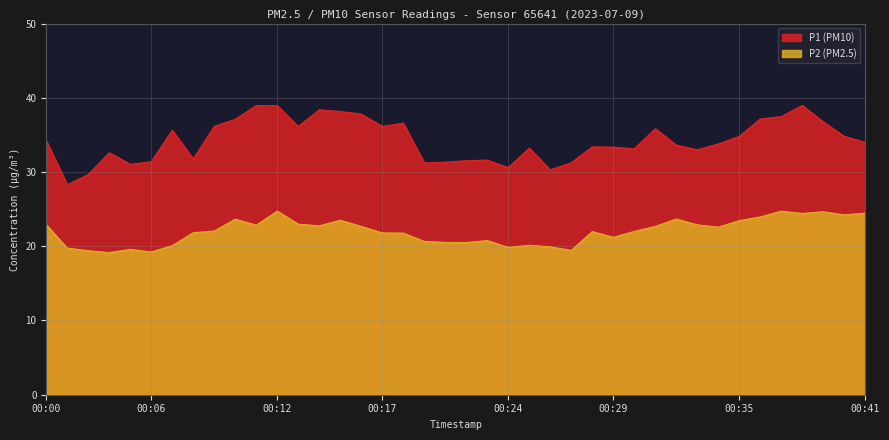

What is the difference between the maximum and minimum values in the P1 series?

10.7